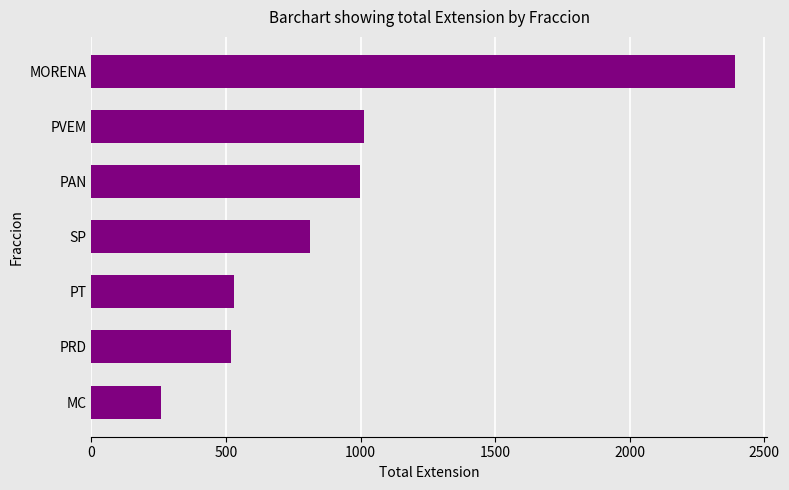

What is the difference between the maximum and minimum values?

2133